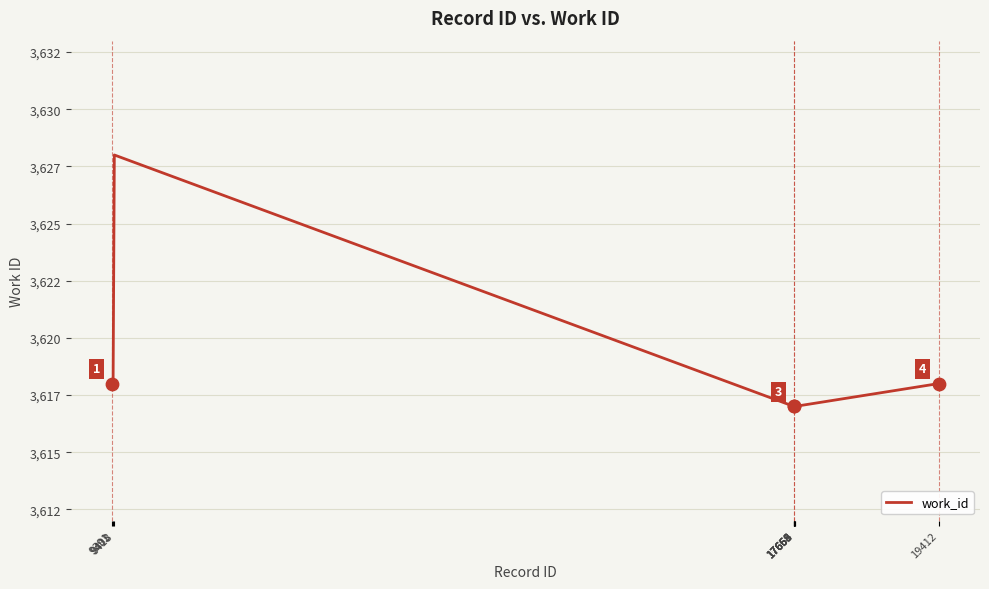

Approximately how many times larger is the value at 17659 compared to 17664?

1.0